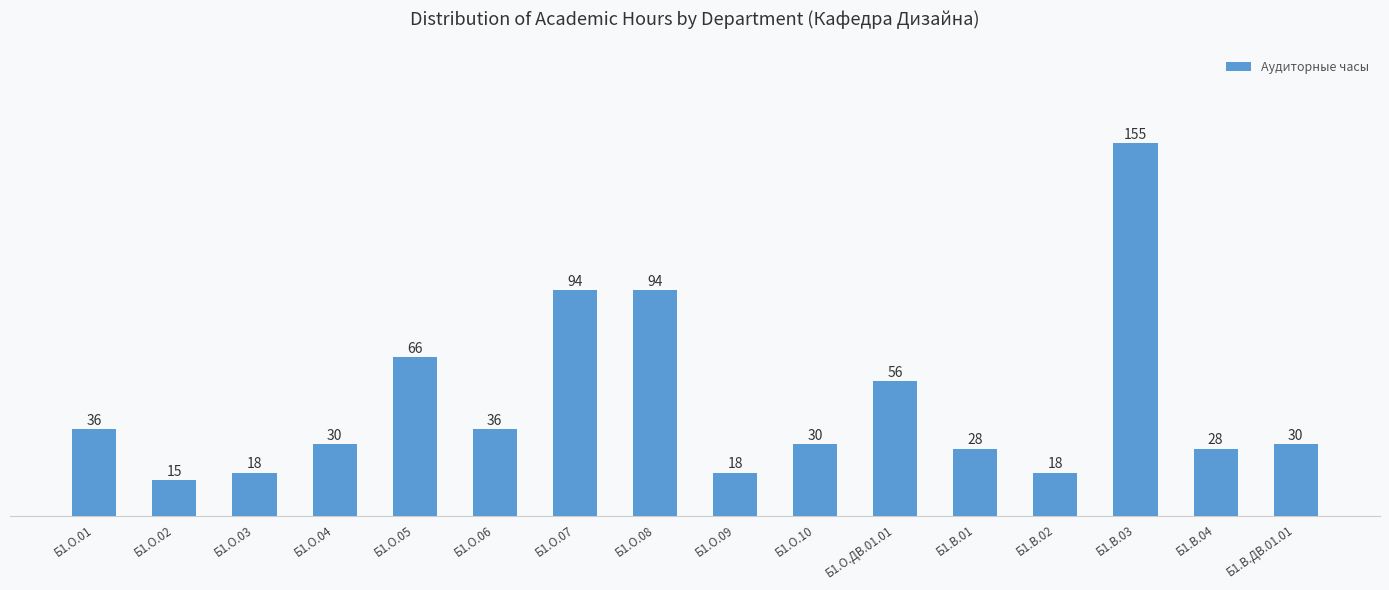

Reading left to right, what are all the values shown in this chart?

36	15	18	30	66	36	94	94	18	30	56	28	18	155	28	30